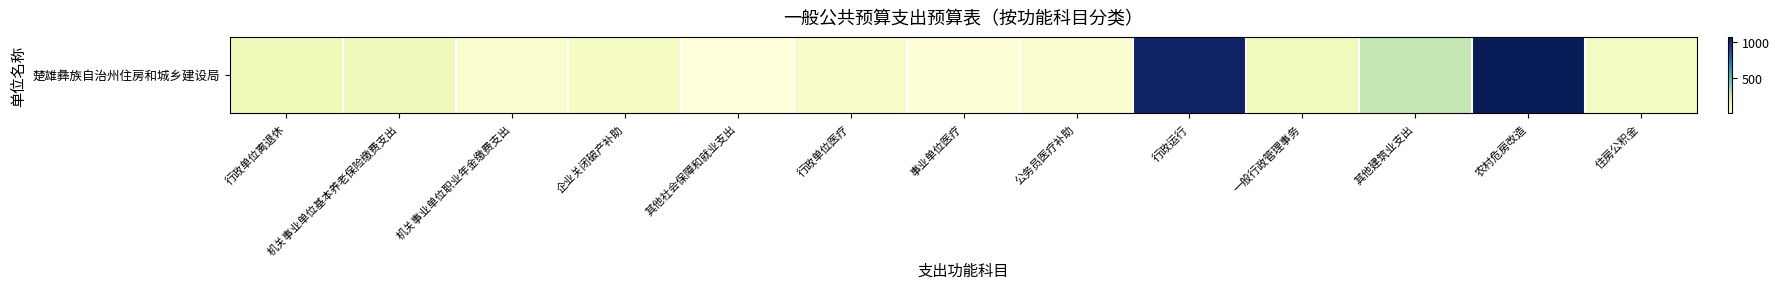

Which category has the highest value across all series?

农村危房改造